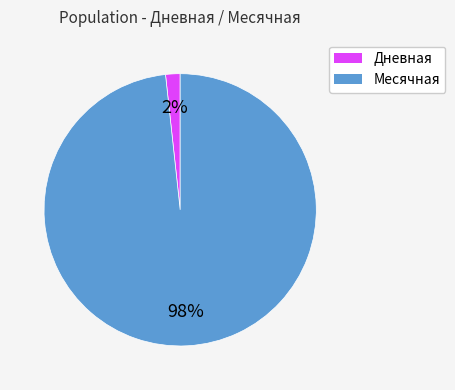

How many segments does this pie chart have?

2